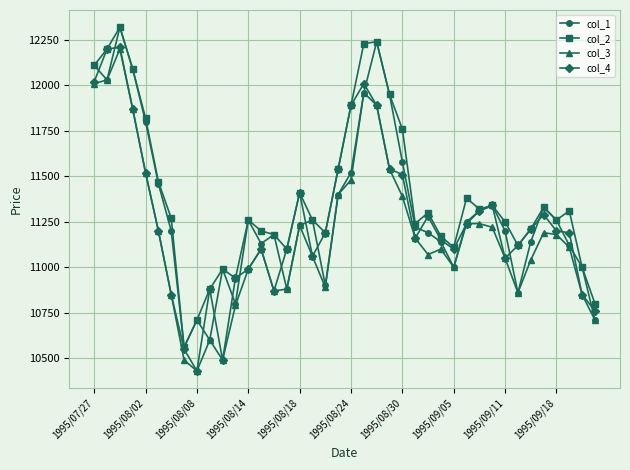

In col_1, how many points are higher than both neighbors (excluding endpoints)?

9